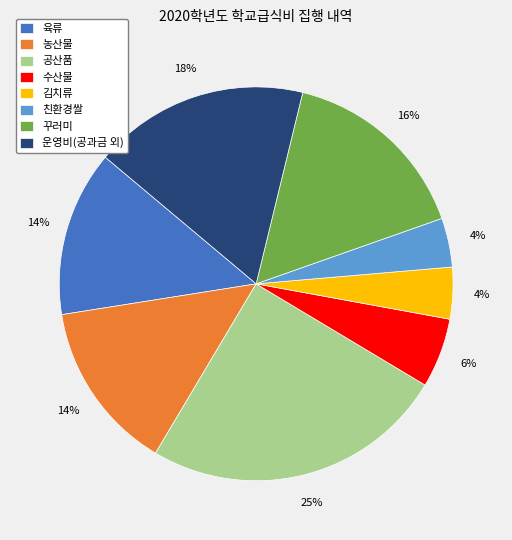

Does 운영비(공과금 외) account for over 50% of the chart?

No